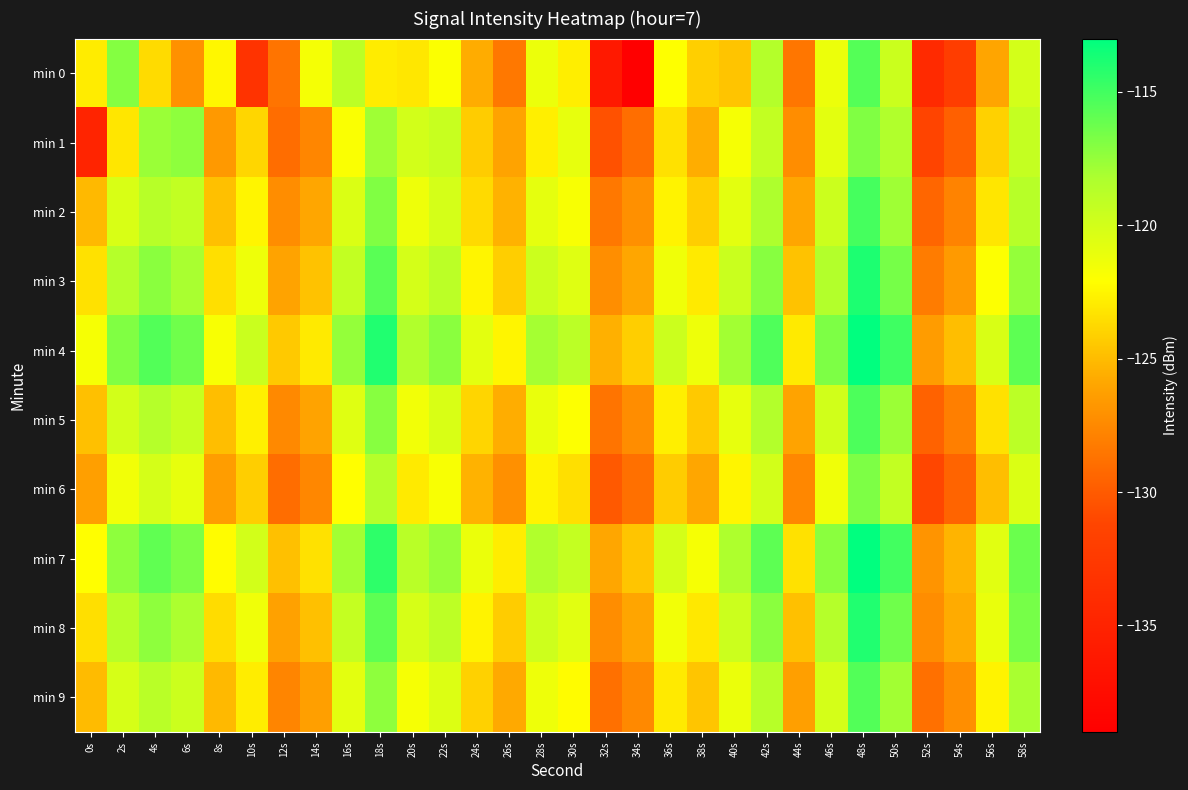

Reading left to right, extract all data points from this chart.

min 0: 0s=-122.9	2s=-117.0	4s=-123.6	6s=-127.1	8s=-122.4	10s=-133.1	12s=-128.6	14s=-121.7	16s=-118.9	18s=-122.9	20s=-123.1	22s=-122.0	24s=-125.6	26s=-128.4	28s=-121.2	30s=-122.8	32s=-136.1	34s=-138.9	36s=-122.1	38s=-124.1	40s=-124.7	42s=-118.6	44s=-128.5	46s=-121.2	48s=-115.6	50s=-119.6	52s=-134.2	54s=-132.1	56s=-126.0	58s=-120.1
min 1: 0s=-134.9	2s=-123.2	4s=-117.7	6s=-117.3	8s=-126.6	10s=-123.8	12s=-129.0	14s=-127.7	16s=-121.9	18s=-117.8	20s=-120.0	22s=-119.5	24s=-124.3	26s=-126.1	28s=-122.8	30s=-121.0	32s=-130.5	34s=-128.9	36s=-123.4	38s=-125.6	40s=-121.7	42s=-119.2	44s=-127.3	46s=-120.8	48s=-116.9	50s=-118.4	52s=-131.2	54s=-129.7	56s=-124.1	58s=-119.3
min 2: 0s=-125.1	2s=-120.3	4s=-118.7	6s=-119.2	8s=-124.8	10s=-122.5	12s=-127.3	14s=-125.9	16s=-120.4	18s=-116.9	20s=-121.3	22s=-120.1	24s=-123.7	26s=-125.4	28s=-120.9	30s=-121.8	32s=-128.4	34s=-127.1	36s=-122.6	38s=-124.2	40s=-120.8	42s=-118.3	44s=-125.9	46s=-119.7	48s=-115.1	50s=-117.8	52s=-129.4	54s=-127.8	56s=-123.2	58s=-118.7
min 3: 0s=-123.4	2s=-118.6	4s=-117.2	6s=-118.1	8s=-123.5	10s=-121.3	12s=-126.1	14s=-124.7	16s=-119.2	18s=-115.7	20s=-120.1	22s=-118.9	24s=-122.5	26s=-124.2	28s=-119.7	30s=-120.6	32s=-127.2	34s=-125.9	36s=-121.4	38s=-123.0	40s=-119.6	42s=-117.1	44s=-124.7	46s=-118.5	48s=-113.9	50s=-116.6	52s=-128.2	54s=-126.6	56s=-122.0	58s=-117.5
min 4: 0s=-121.7	2s=-116.9	4s=-115.5	6s=-116.4	8s=-121.8	10s=-119.6	12s=-124.4	14s=-123.0	16s=-117.5	18s=-114.0	20s=-118.4	22s=-117.2	24s=-120.8	26s=-122.5	28s=-118.0	30s=-118.9	32s=-125.5	34s=-124.2	36s=-119.7	38s=-121.3	40s=-117.9	42s=-115.4	44s=-123.0	46s=-116.8	48s=-112.2	50s=-114.9	52s=-126.5	54s=-124.9	56s=-120.3	58s=-115.8
min 5: 0s=-124.8	2s=-120.0	4s=-118.6	6s=-119.5	8s=-124.9	10s=-122.7	12s=-127.5	14s=-126.1	16s=-120.6	18s=-117.1	20s=-121.5	22s=-120.3	24s=-123.9	26s=-125.6	28s=-121.1	30s=-122.0	32s=-128.6	34s=-127.3	36s=-122.8	38s=-124.4	40s=-121.0	42s=-118.5	44s=-126.1	46s=-119.9	48s=-115.3	50s=-117.7	52s=-129.6	54s=-128.0	56s=-123.4	58s=-118.9
min 6: 0s=-126.3	2s=-121.5	4s=-120.1	6s=-121.0	8s=-126.4	10s=-124.2	12s=-129.0	14s=-127.6	16s=-122.1	18s=-118.6	20s=-123.0	22s=-121.8	24s=-125.4	26s=-127.1	28s=-122.6	30s=-123.5	32s=-130.1	34s=-128.8	36s=-124.3	38s=-125.9	40s=-122.5	42s=-120.0	44s=-127.6	46s=-121.4	48s=-116.8	50s=-119.2	52s=-131.1	54s=-129.5	56s=-124.9	58s=-120.4
min 7: 0s=-122.1	2s=-117.3	4s=-115.9	6s=-116.8	8s=-122.2	10s=-120.0	12s=-124.8	14s=-123.4	16s=-117.9	18s=-114.4	20s=-118.8	22s=-117.6	24s=-121.2	26s=-122.9	28s=-118.4	30s=-119.3	32s=-125.9	34s=-124.6	36s=-120.1	38s=-121.7	40s=-118.3	42s=-115.8	44s=-123.4	46s=-117.2	48s=-112.6	50s=-115.0	52s=-126.9	54s=-125.3	56s=-120.7	58s=-116.2
min 8: 0s=-123.5	2s=-118.7	4s=-117.3	6s=-118.2	8s=-123.6	10s=-121.4	12s=-126.2	14s=-124.8	16s=-119.3	18s=-115.8	20s=-120.2	22s=-119.0	24s=-122.6	26s=-124.3	28s=-119.8	30s=-120.7	32s=-127.3	34s=-126.0	36s=-121.5	38s=-123.1	40s=-119.7	42s=-117.2	44s=-124.8	46s=-118.6	48s=-114.0	50s=-116.4	52s=-127.3	54s=-125.7	56s=-121.1	58s=-116.6
min 9: 0s=-125.0	2s=-120.2	4s=-118.8	6s=-119.7	8s=-125.1	10s=-122.9	12s=-127.7	14s=-126.3	16s=-120.8	18s=-117.3	20s=-121.7	22s=-120.5	24s=-124.1	26s=-125.8	28s=-121.3	30s=-122.2	32s=-128.8	34s=-127.5	36s=-123.0	38s=-124.6	40s=-121.2	42s=-118.7	44s=-126.3	46s=-120.1	48s=-115.5	50s=-117.9	52s=-128.8	54s=-127.2	56s=-122.6	58s=-118.1